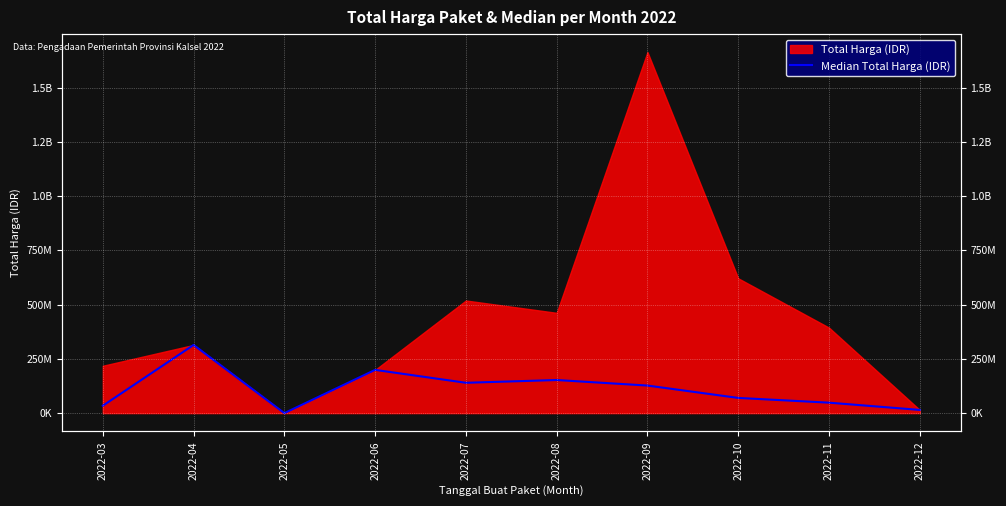

Does the chart display data point markers on the line(s)?

No